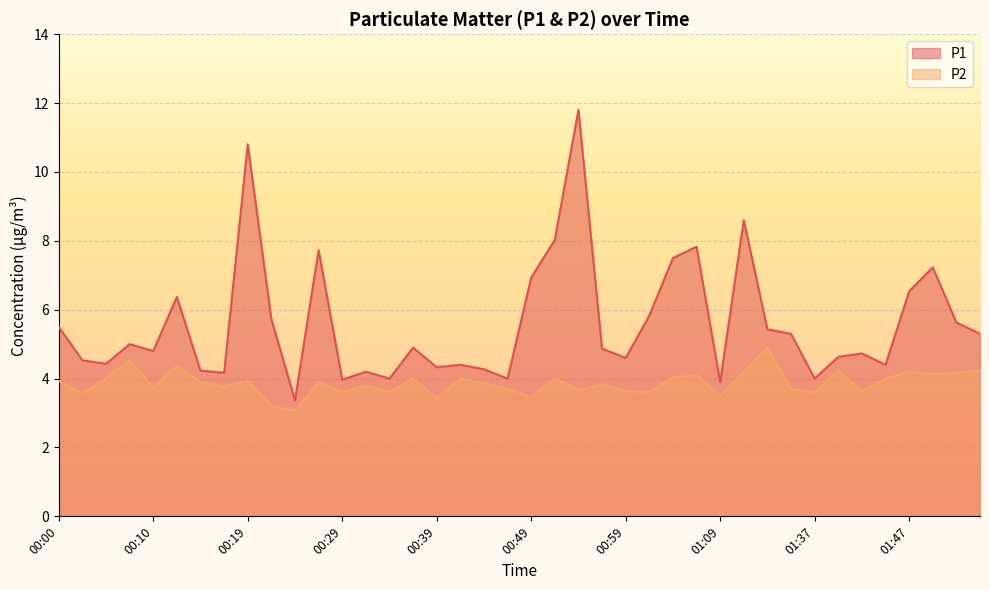

What is the difference between the second highest and minimum values in the P2 series?

1.5